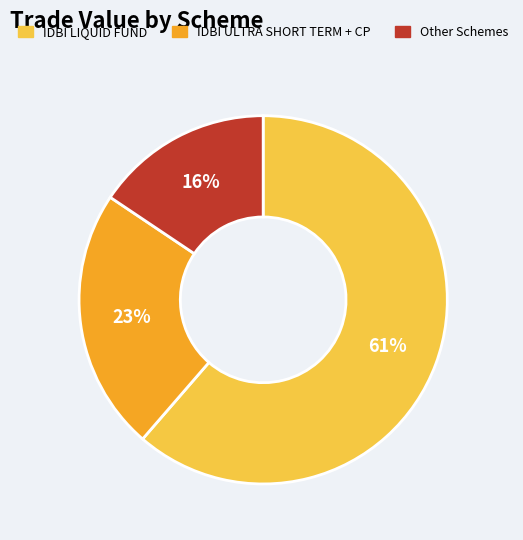

What percentage is the IDBI ULTRA SHORT TERM + CP slice, to the nearest percent?

23%